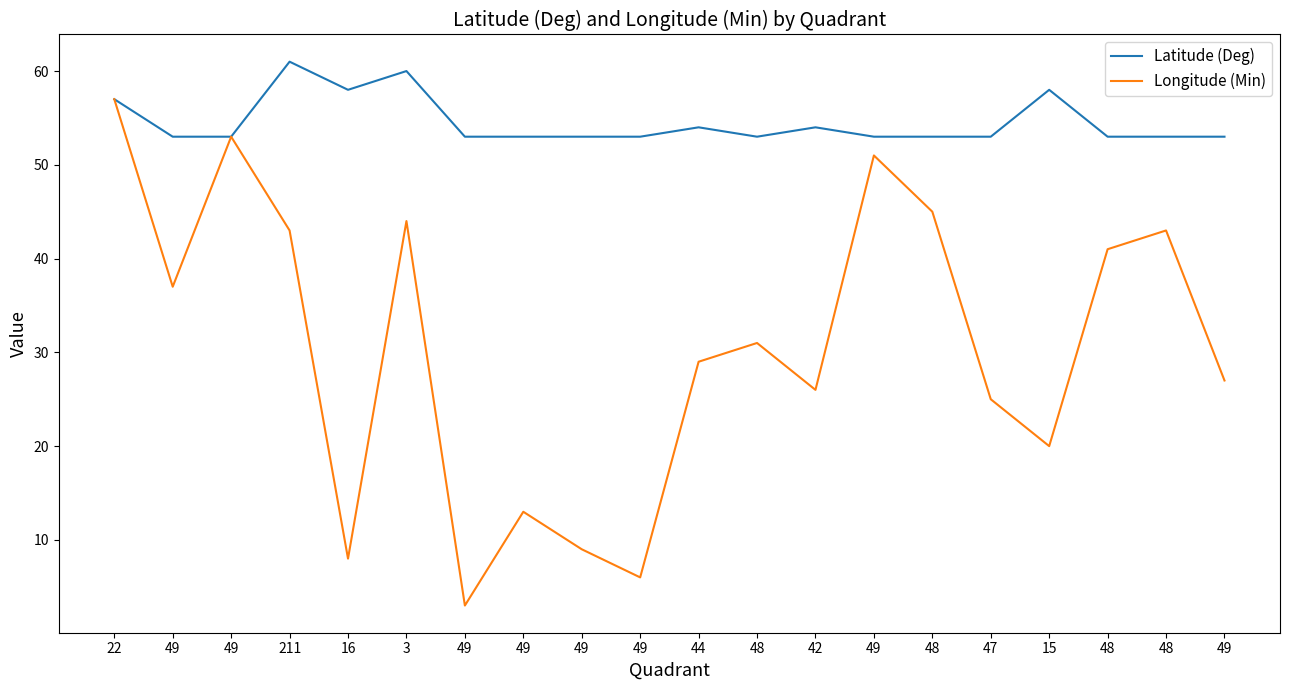

Rank the series by their maximum value, from highest to lowest.

Latitude (Deg), Longitude (Min)